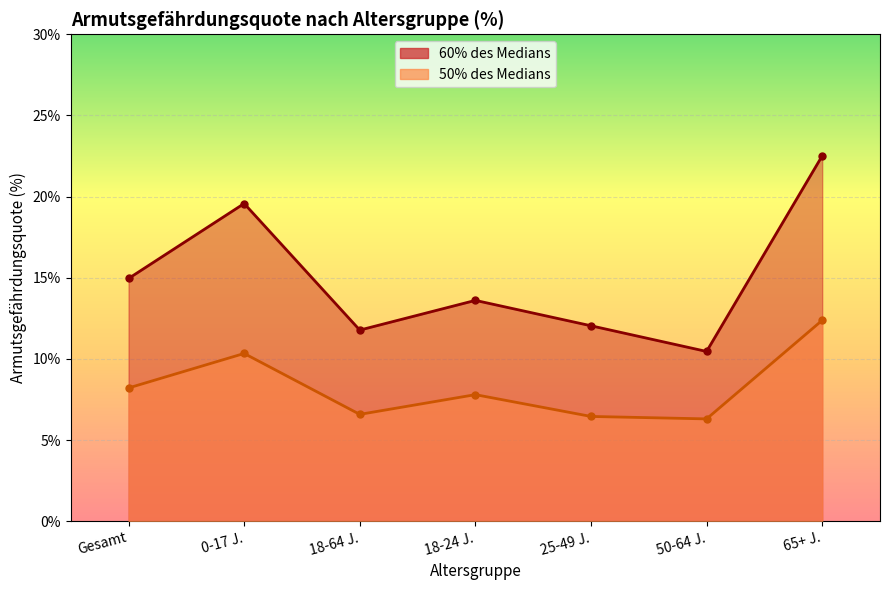

What is the sum of all 60% des Medians (Linie) values?

104.9